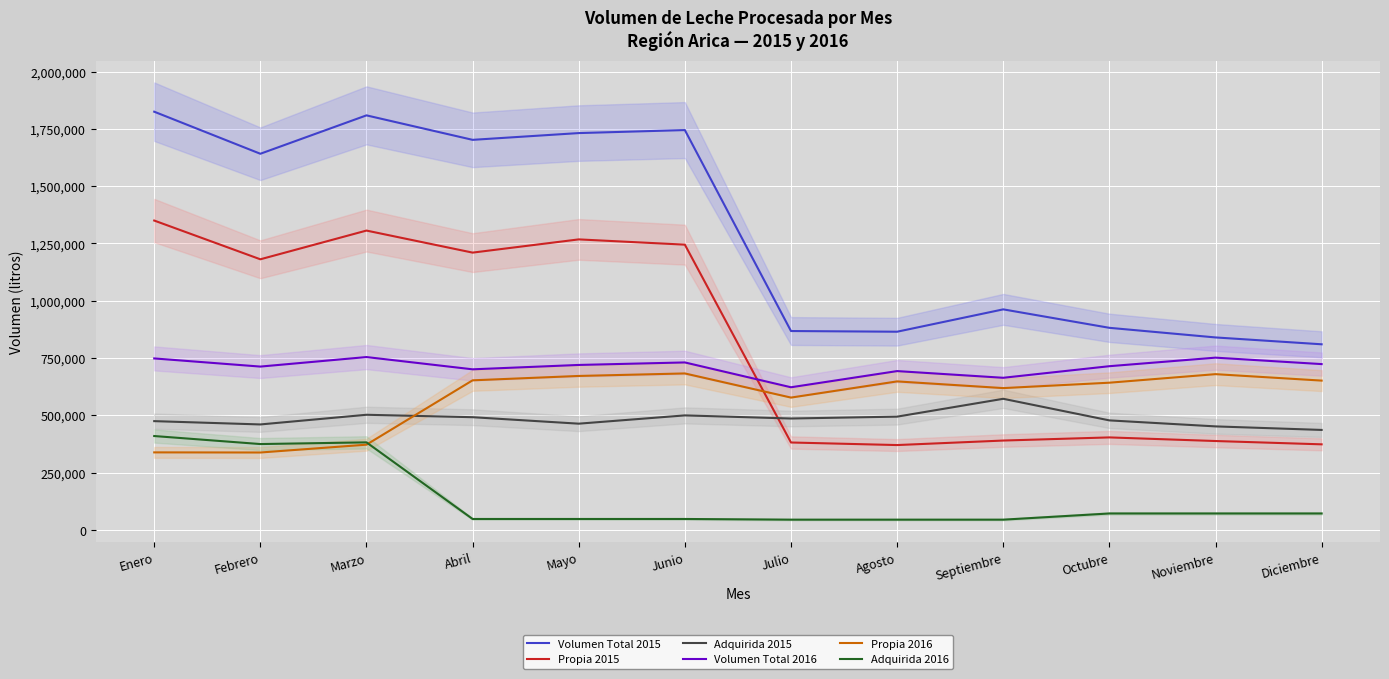

At Febrero, list the series in order from smallest to largest.

Propia 2016, Adquirida 2016, Adquirida 2015, Volumen Total 2016, Propia 2015, Volumen Total 2015